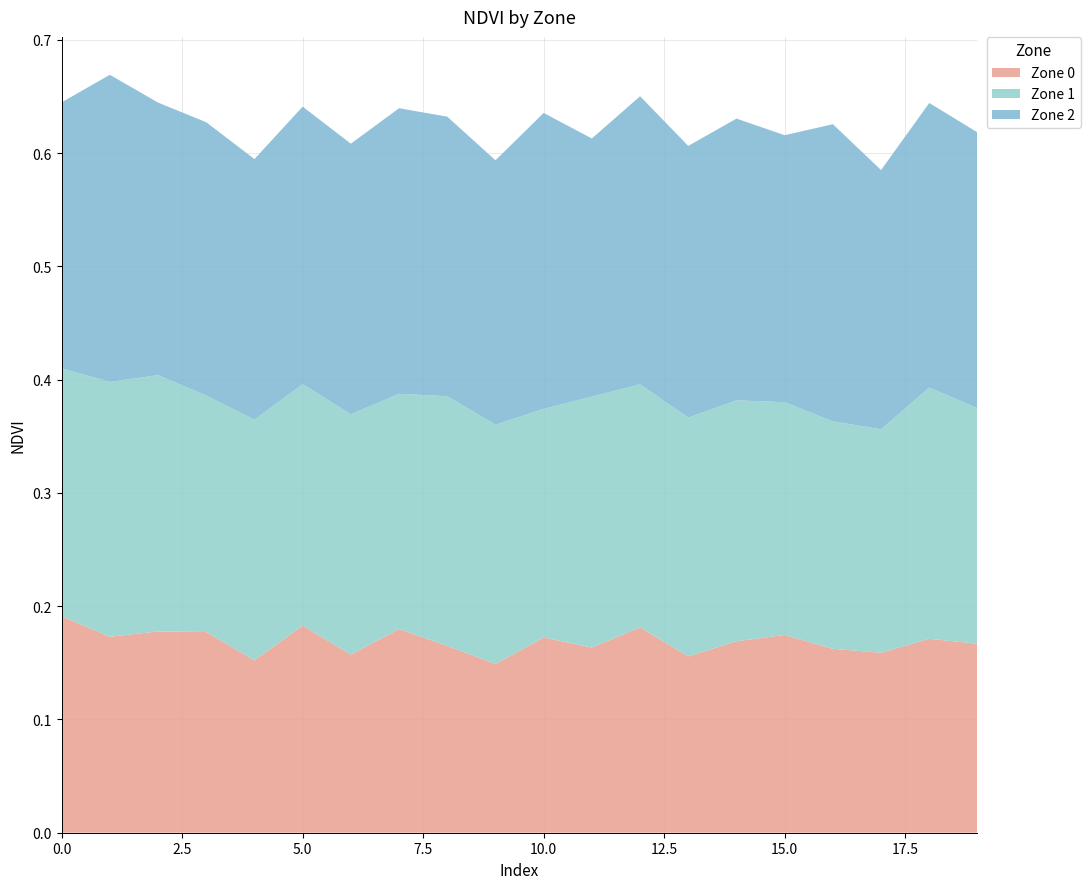

Reading left to right, transcribe all the data shown in this chart.

zone_0_ndvi: zone_0_ndvi=0.2	zone_1_ndvi=0.2	zone_2_ndvi=0.2	3=0.2	4=0.2	5=0.2	6=0.2	7=0.2	8=0.2	9=0.1	10=0.2	11=0.2	12=0.2	13=0.2	14=0.2	15=0.2	16=0.2	17=0.2	18=0.2	19=0.2
zone_1_ndvi: zone_0_ndvi=0.2	zone_1_ndvi=0.2	zone_2_ndvi=0.2	3=0.2	4=0.2	5=0.2	6=0.2	7=0.2	8=0.2	9=0.2	10=0.2	11=0.2	12=0.2	13=0.2	14=0.2	15=0.2	16=0.2	17=0.2	18=0.2	19=0.2
zone_2_ndvi: zone_0_ndvi=0.2	zone_1_ndvi=0.3	zone_2_ndvi=0.2	3=0.2	4=0.2	5=0.2	6=0.2	7=0.3	8=0.2	9=0.2	10=0.3	11=0.2	12=0.3	13=0.2	14=0.2	15=0.2	16=0.3	17=0.2	18=0.3	19=0.2